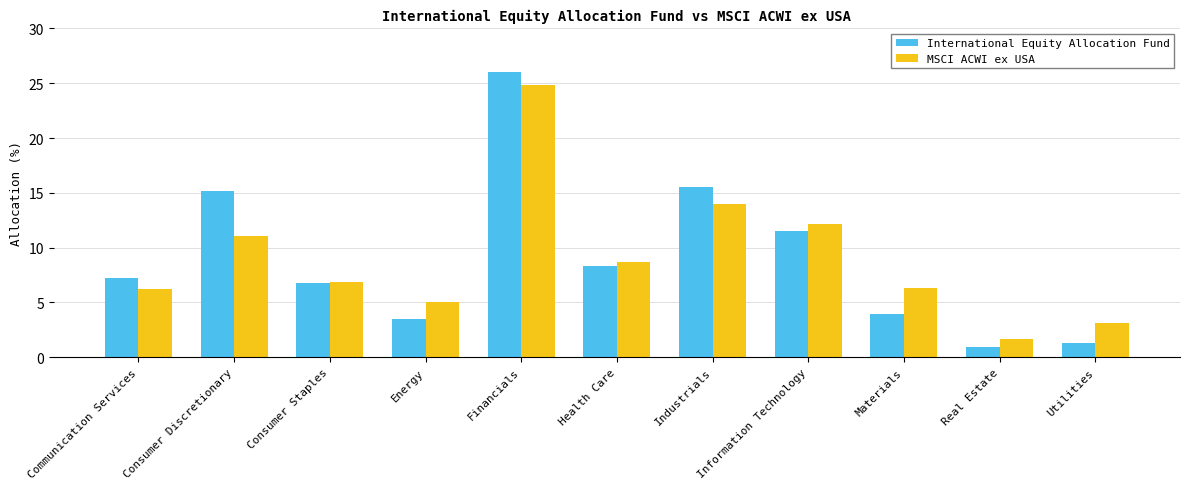

Which series has the largest range (max minus min)?

International Equity Allocation Fund